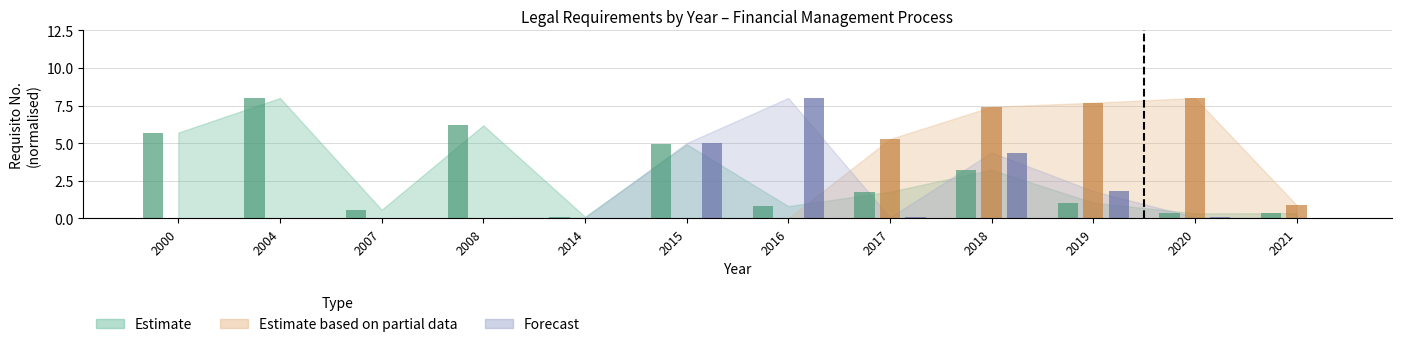

How many series are shown in this chart?

3